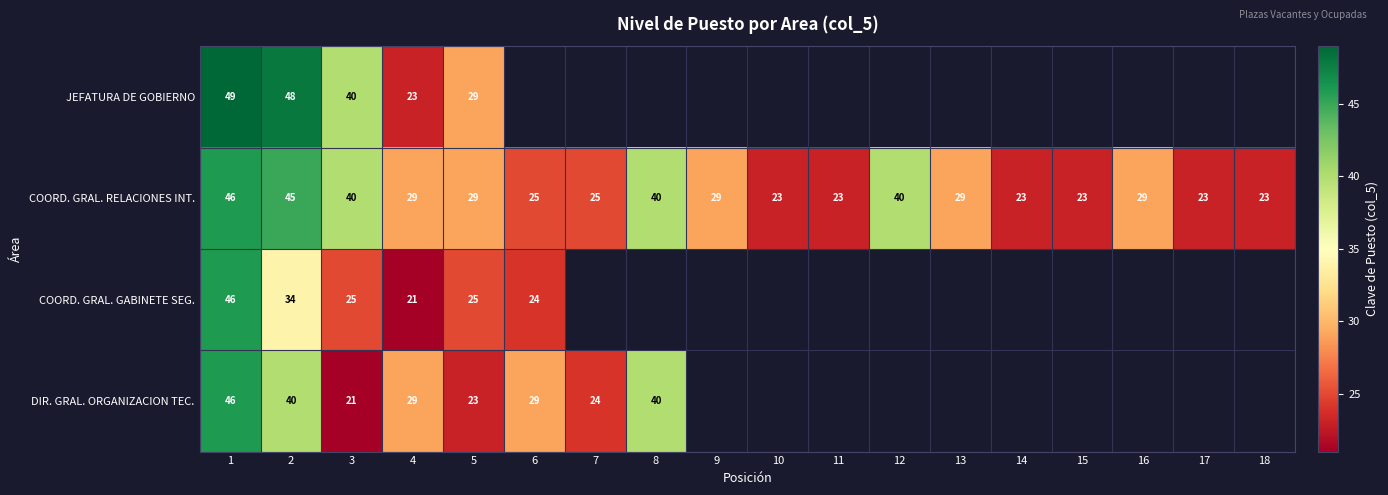

What is the total value across all series at 3?

126